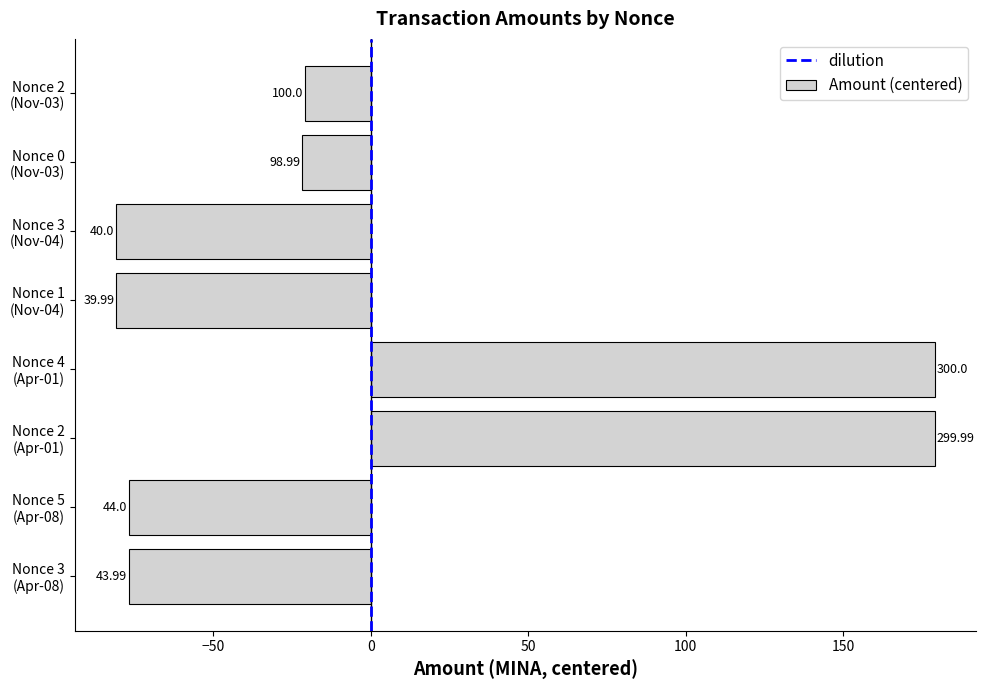

What is the difference between the maximum and minimum values?

260.0